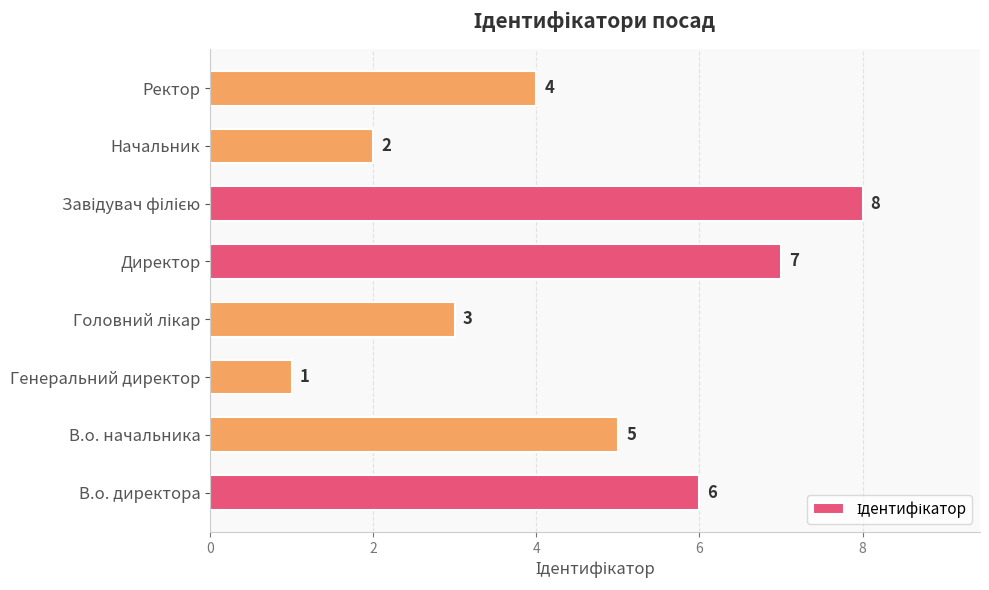

Reading bottom to top, transcribe all the data shown in this chart.

6	5	1	3	7	8	2	4